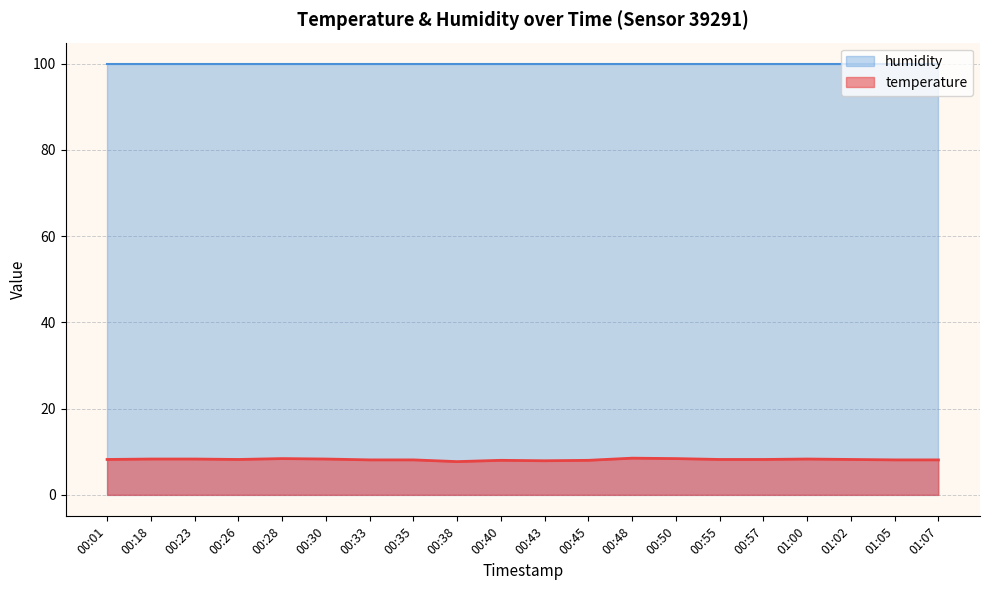

Read the value at 00:50.

8.4